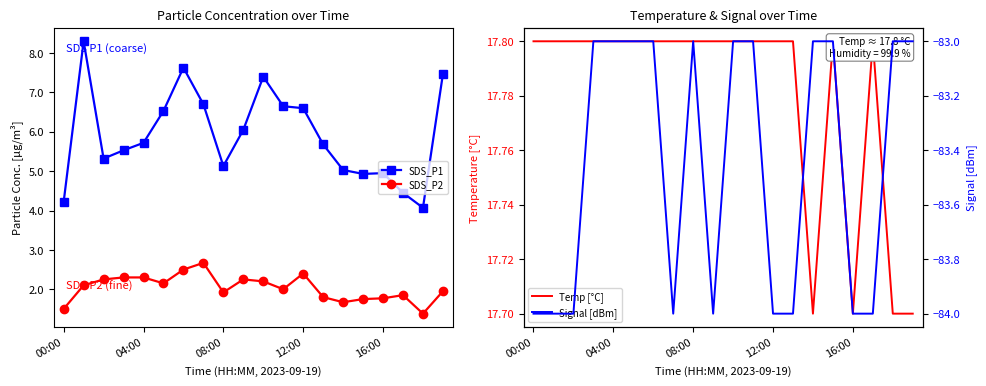

The value of SDS_P1 at 04:00 is 5.7. True or false?

True